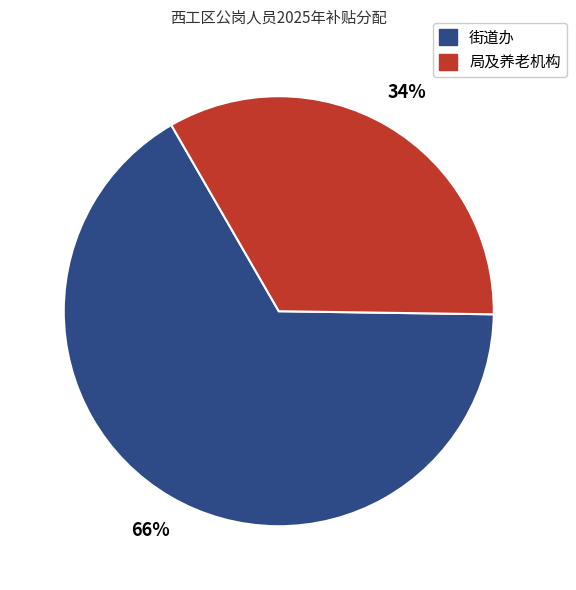

How many segments does this pie chart have?

2